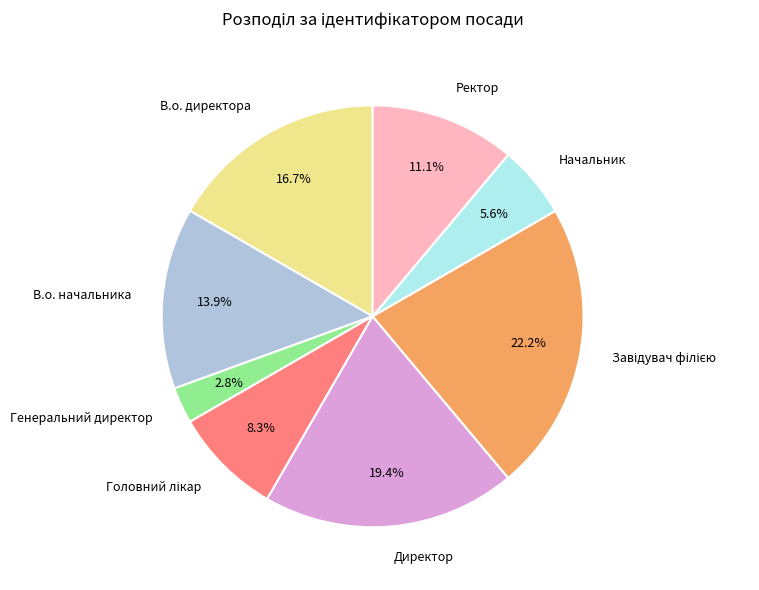

To the nearest percent, what is the average slice percentage?

12%